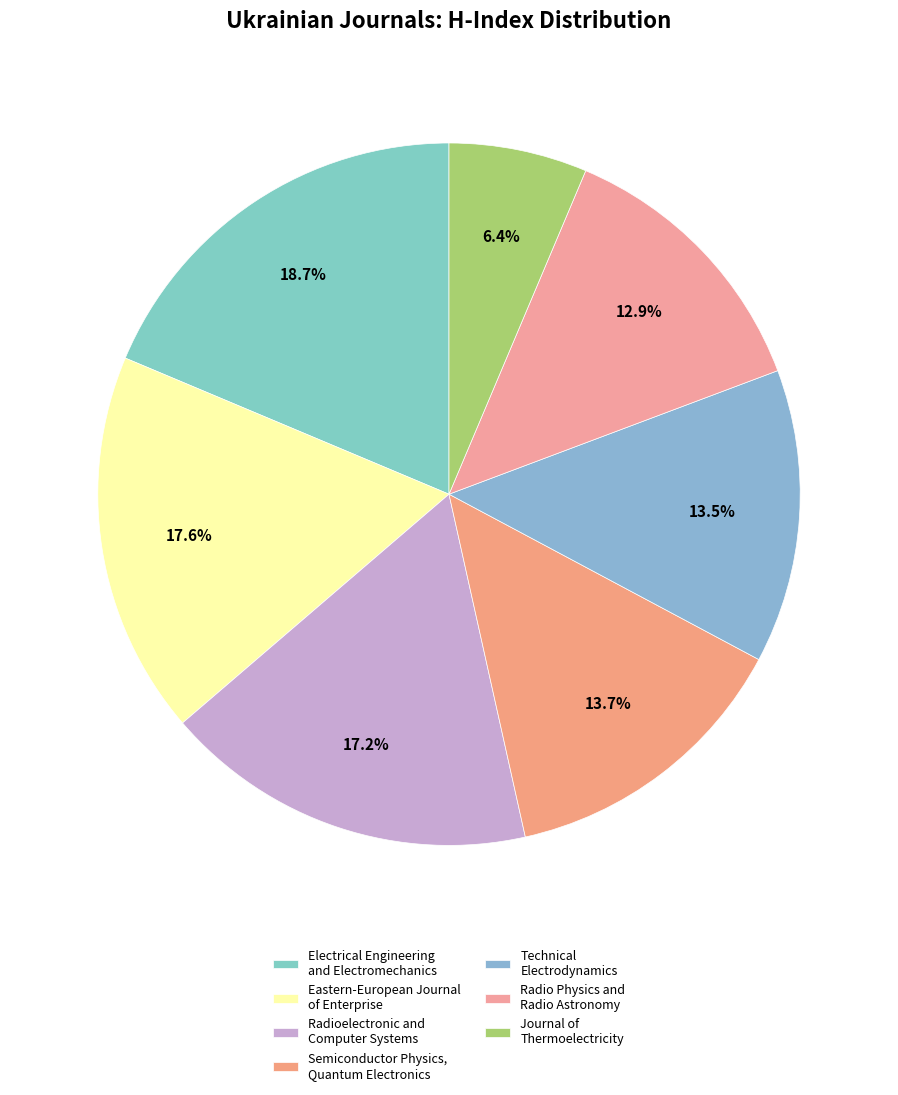

Which category has the biggest portion of the pie?

Electrical Engineering and Electromechanics